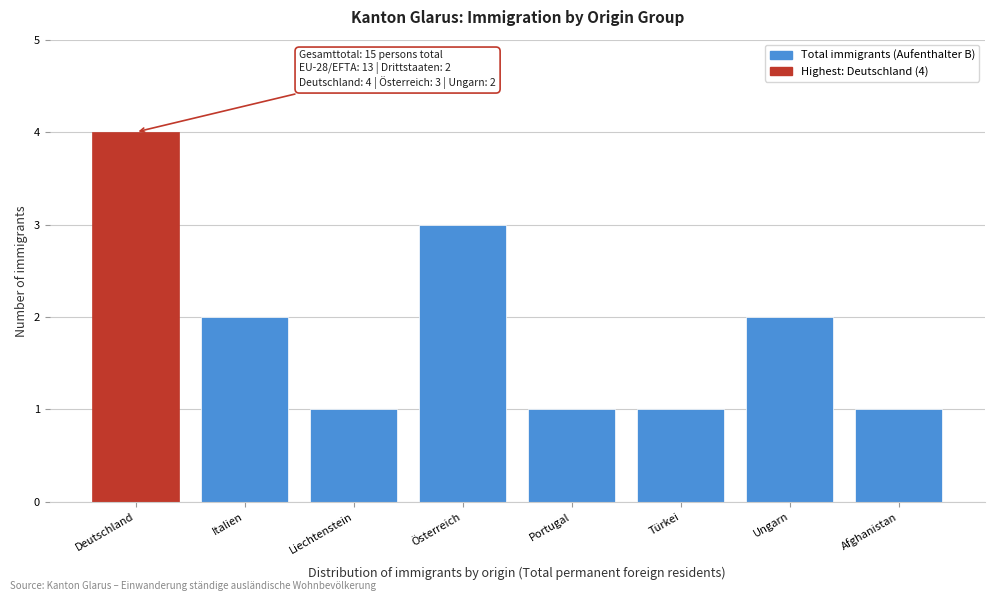

Reading left to right, list all the values displayed in this chart.

Deutschland=4	Italien=2	Liechtenstein=1	Österreich=3	Portugal=1	Türkei=1	Ungarn=2	Afghanistan=1